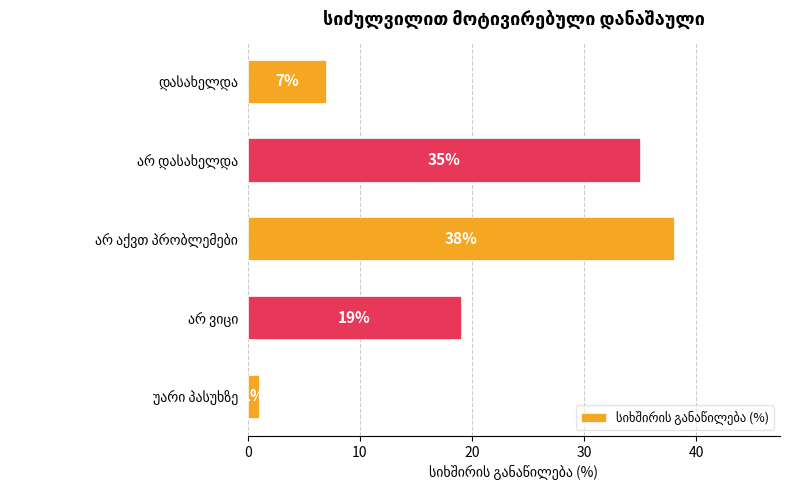

What is the difference between the maximum and minimum values?

37